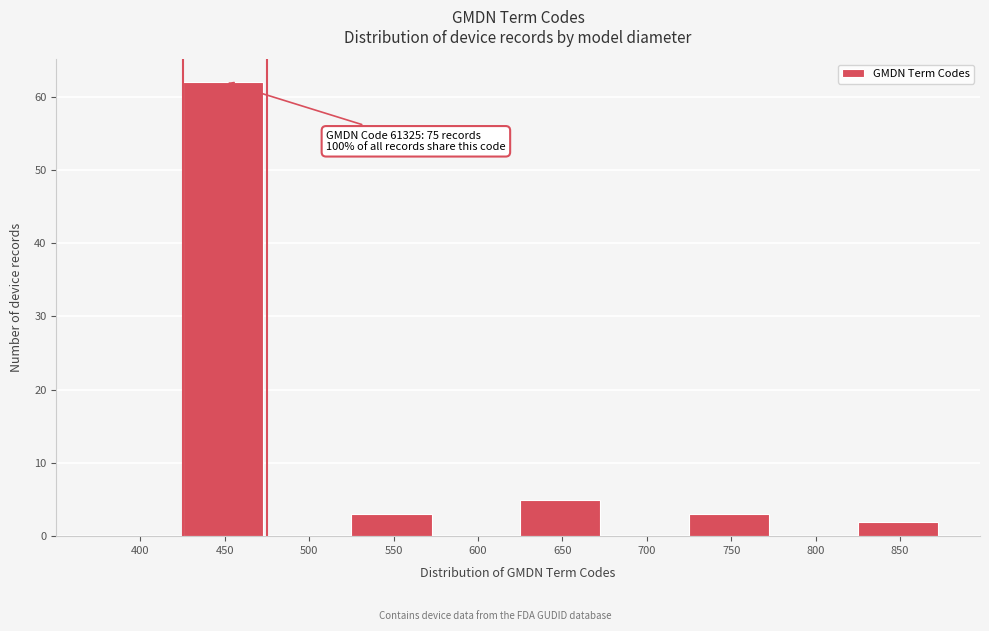

Reading left to right, transcribe all the data shown in this chart.

400=0	450=62	500=0	550=3	600=0	650=5	700=0	750=3	800=0	850=2